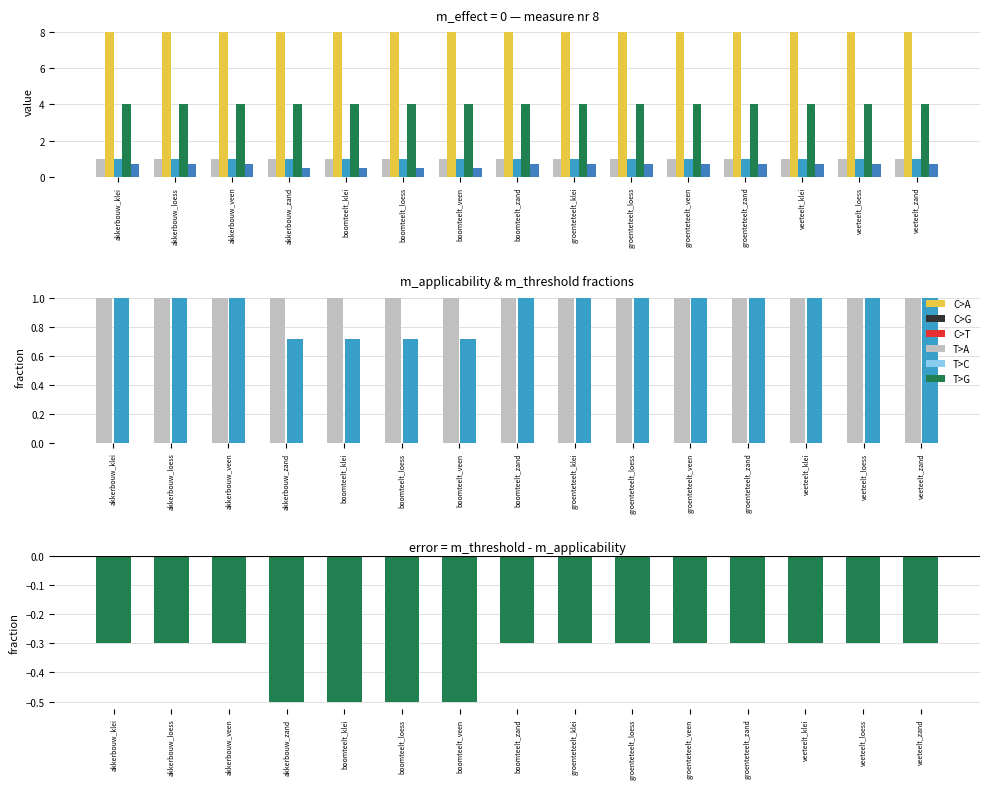

Is the value of m_threshold at akkerbouw_klei greater than the value of m_nr at boomteelt_veen?

No